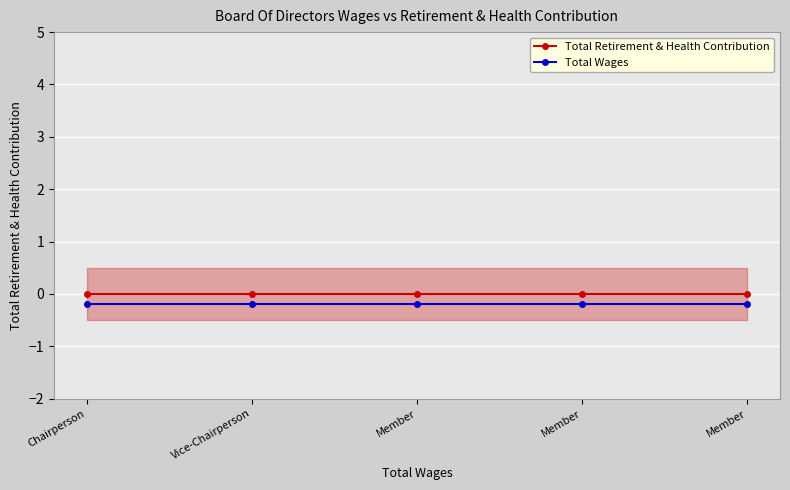

At Vice-Chairperson, list the series in order from smallest to largest.

Total Wages, Total Retirement & Health Contribution